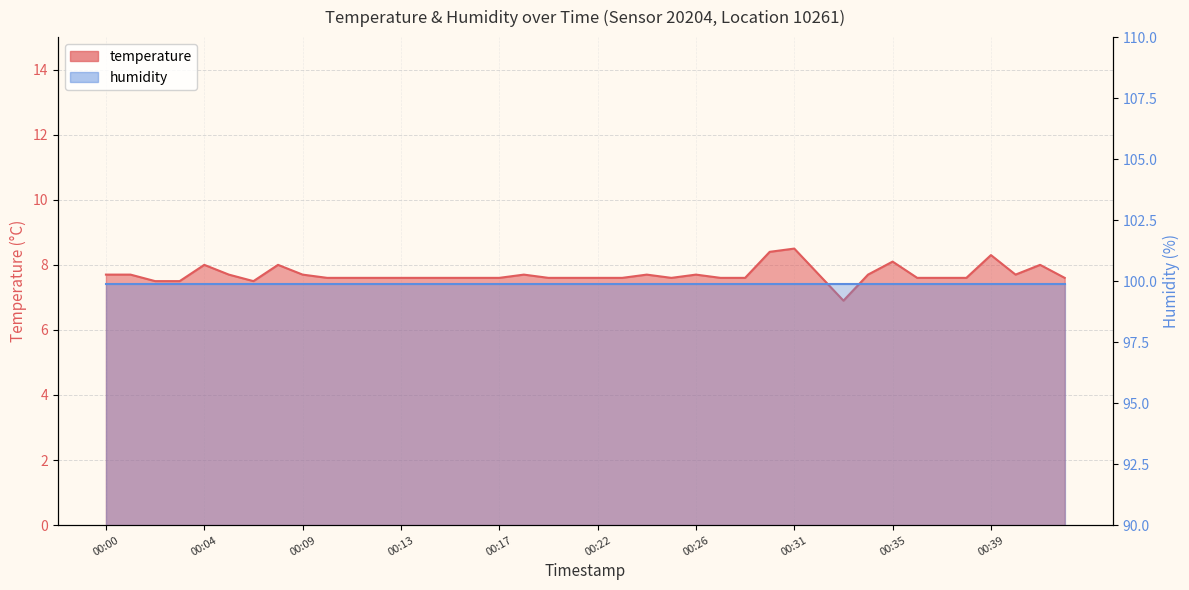

What is the difference between the maximum and minimum values?

1.6